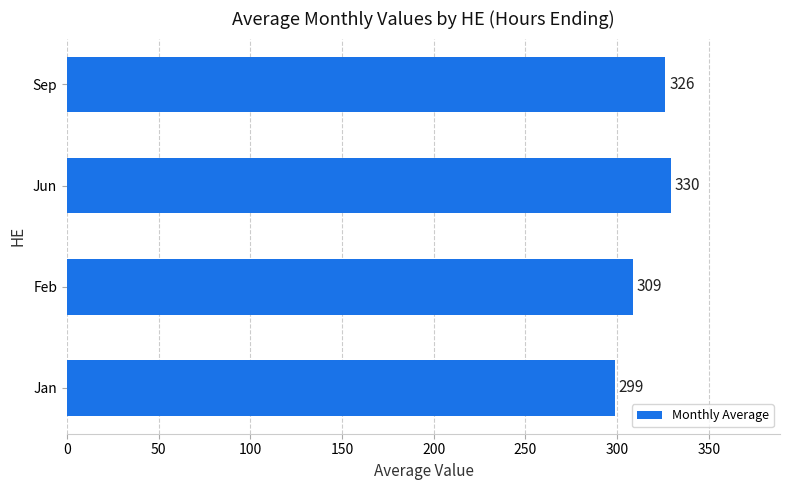

True or false: the data shows 68.1 at Jan.

False